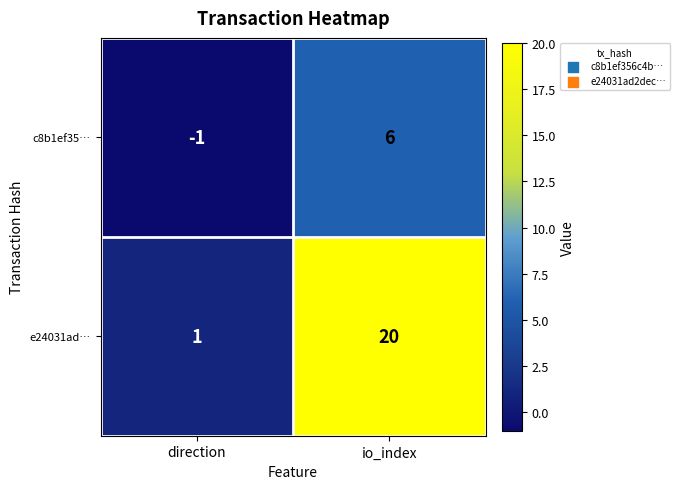

Reading left to right, what are all the values shown in this chart?

c8b1ef35…: direction=-1	io_index=6
e24031ad…: direction=1	io_index=20